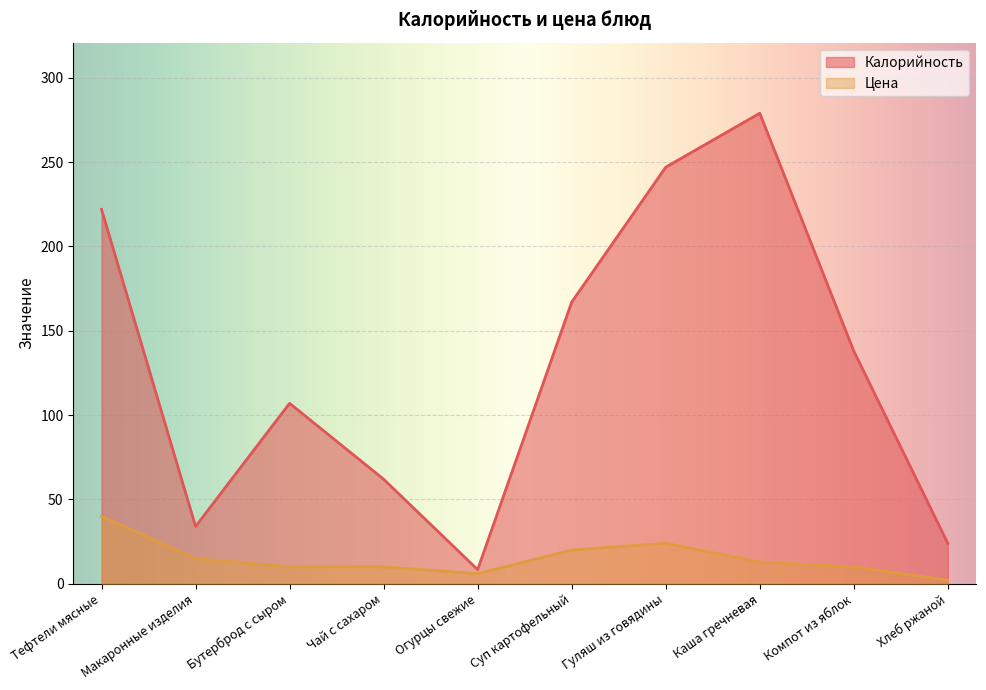

What is the total value across all series at Макаронные изделия?

49.0